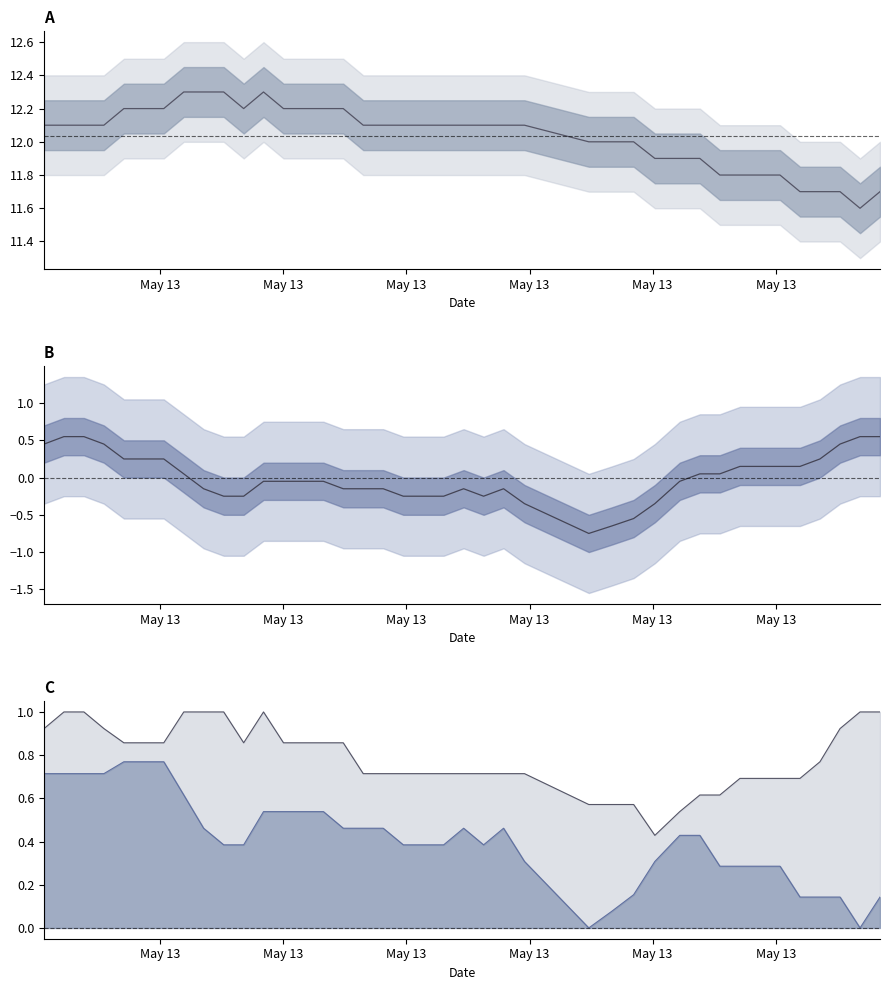

What value does the temperature series have at May 13?

12.1